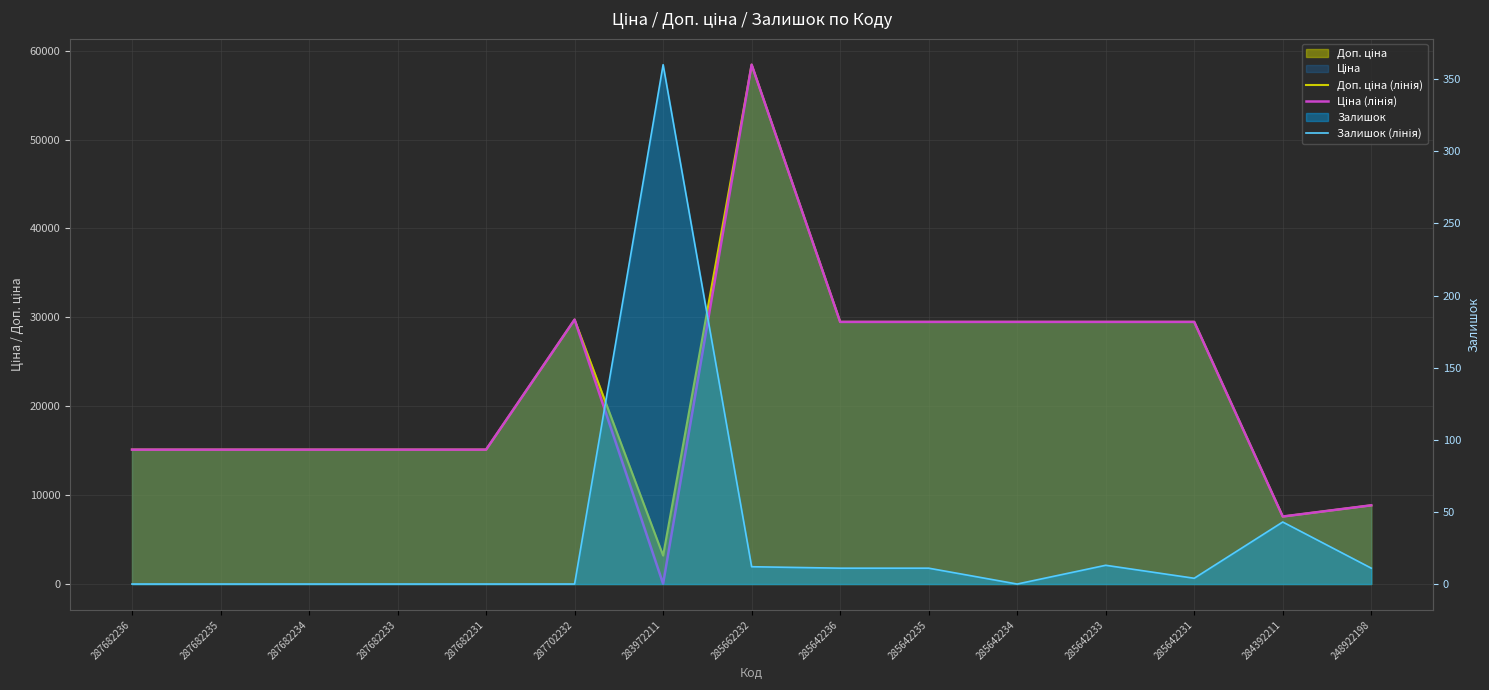

True or false: Ціна (лінія) has more than 2 interior local peaks.

False